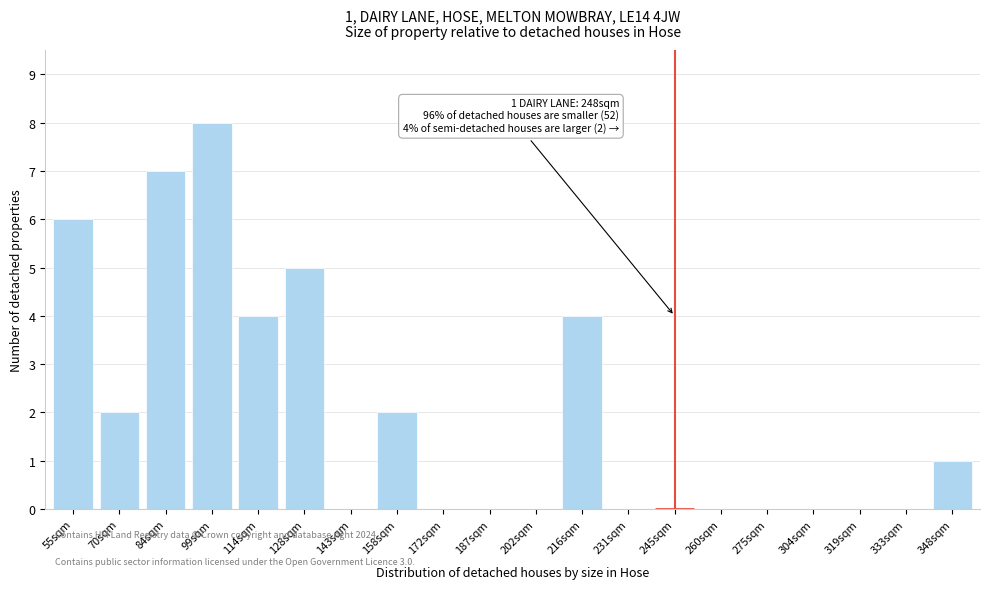

Reading left to right, what are all the values shown in this chart?

55sqm=6	70sqm=2	84sqm=7	99sqm=8	114sqm=4	128sqm=5	143sqm=0	158sqm=2	172sqm=0	187sqm=0	202sqm=0	216sqm=4	231sqm=0	245sqm=0	260sqm=0	275sqm=0	304sqm=0	319sqm=0	333sqm=0	348sqm=1